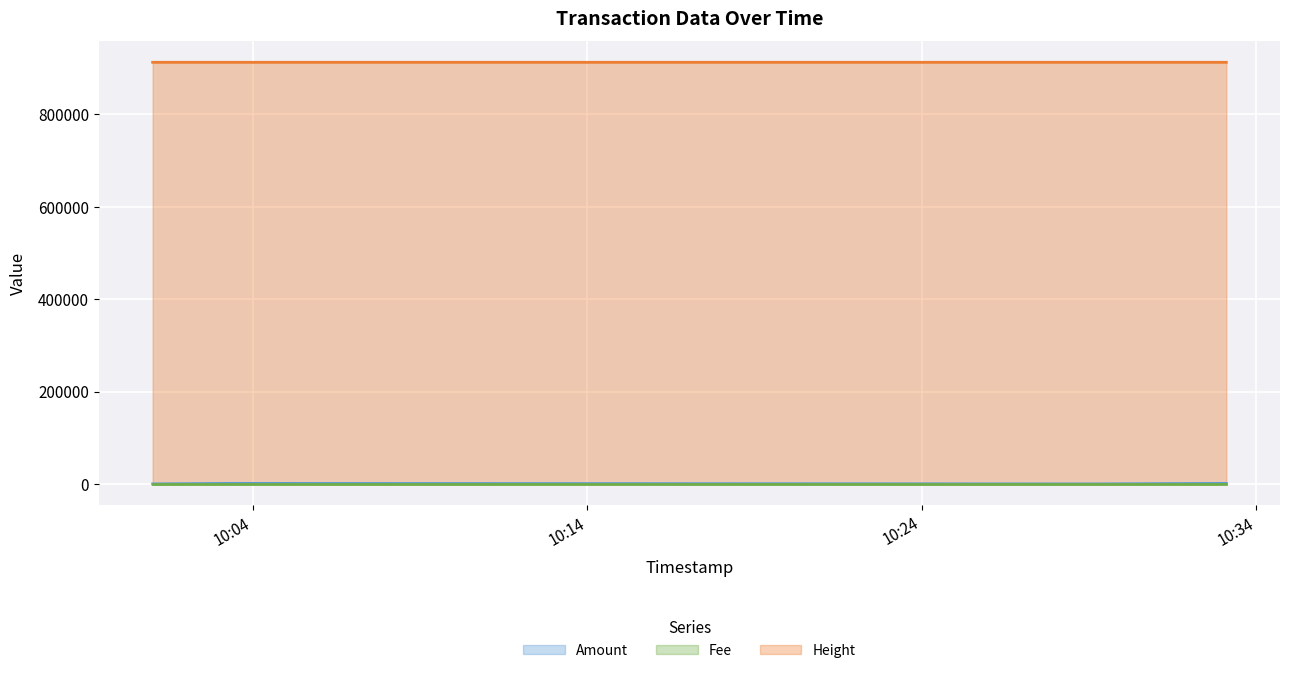

Which series has the widest spread of values?

Amount